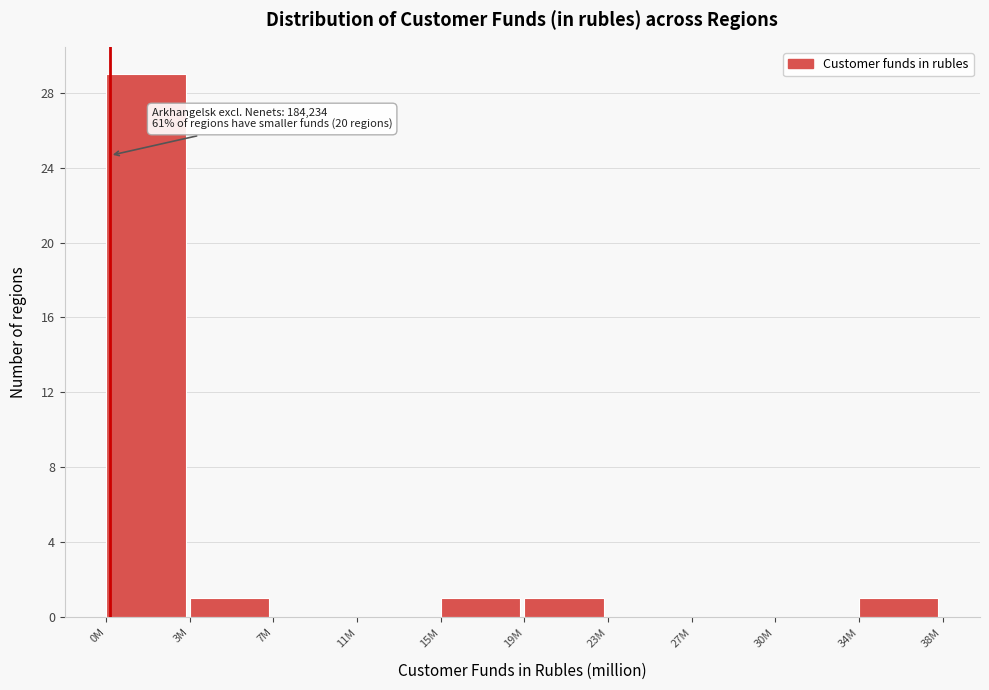

Reading left to right, what are all the values shown in this chart?

0M=29	3M=1	7M=0	11M=0	15M=1	19M=1	23M=0	27M=0	30M=0	34M=1